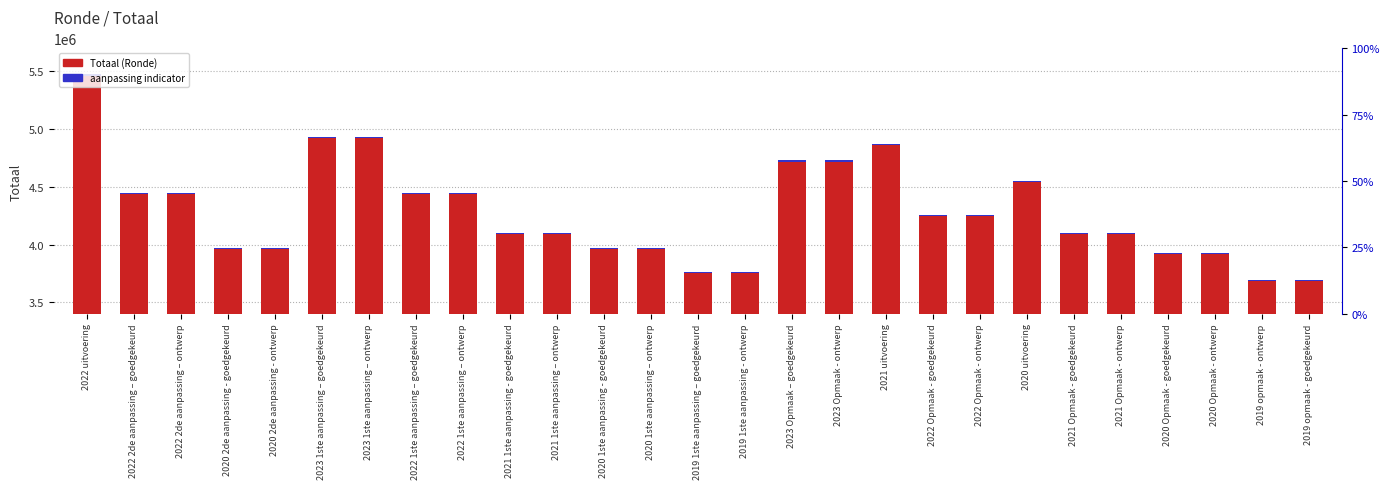

Rank the series by their maximum value, from highest to lowest.

Totaal, aanpassing indicator